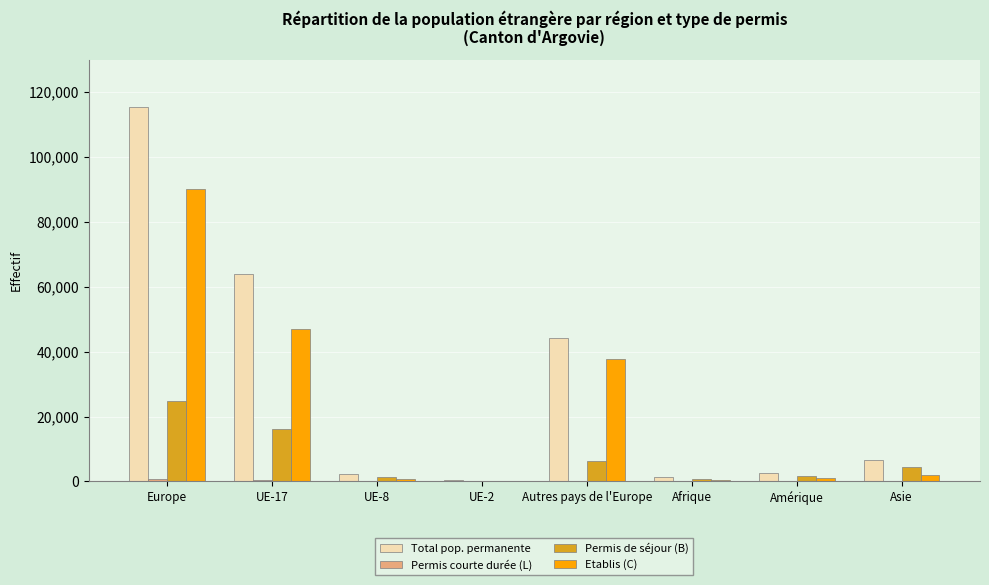

How many data points does each series have?

8